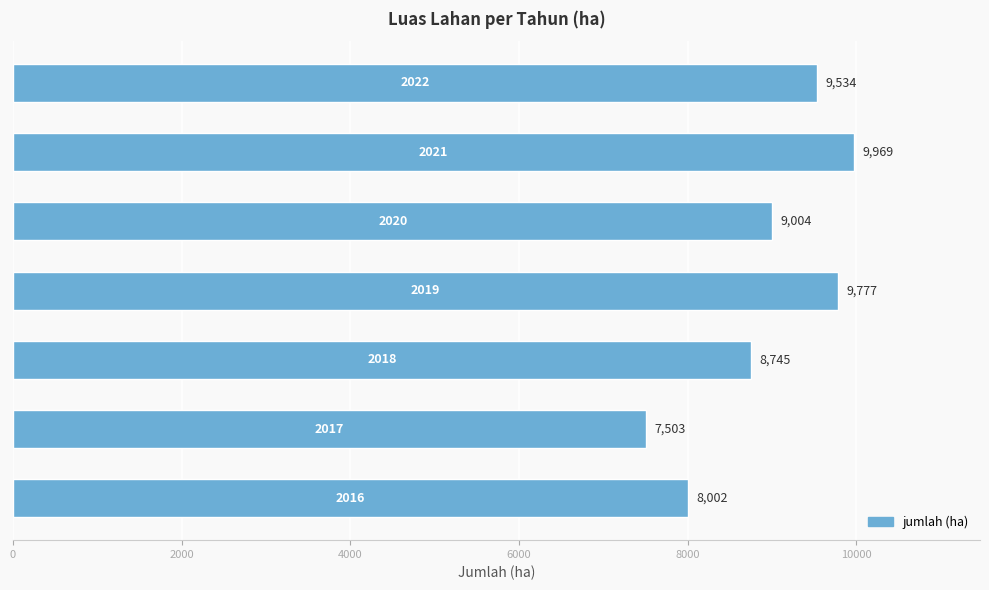

Reading bottom to top, what are all the values shown in this chart?

8002	7503	8745	9777	9004	9969	9534